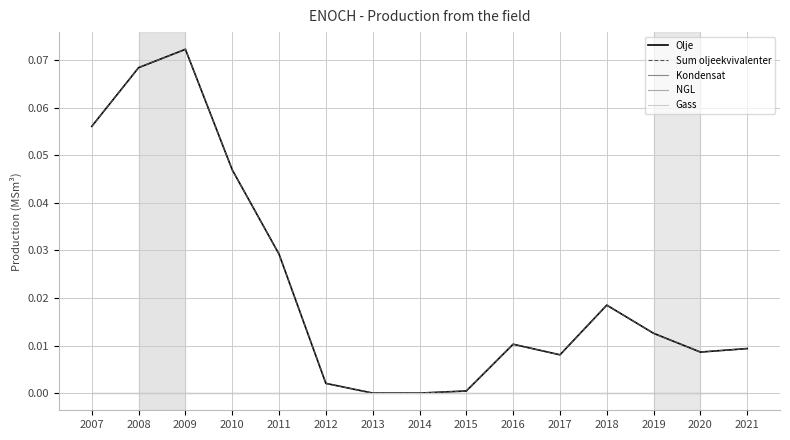

Which series has the largest range (max minus min)?

Olje